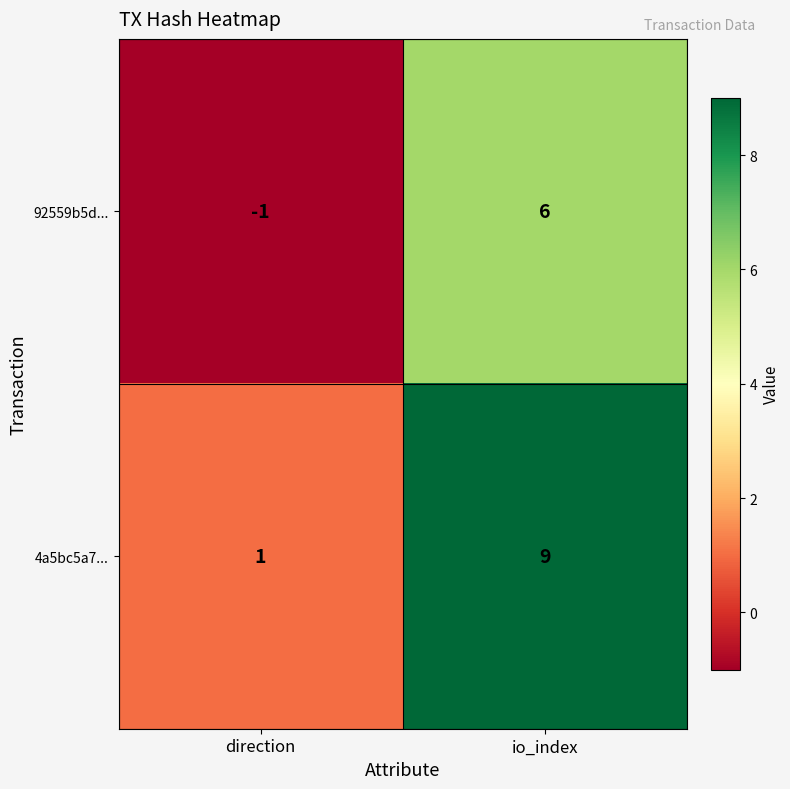

Where is 4a5bc5a7... nearest to the value 5?

direction